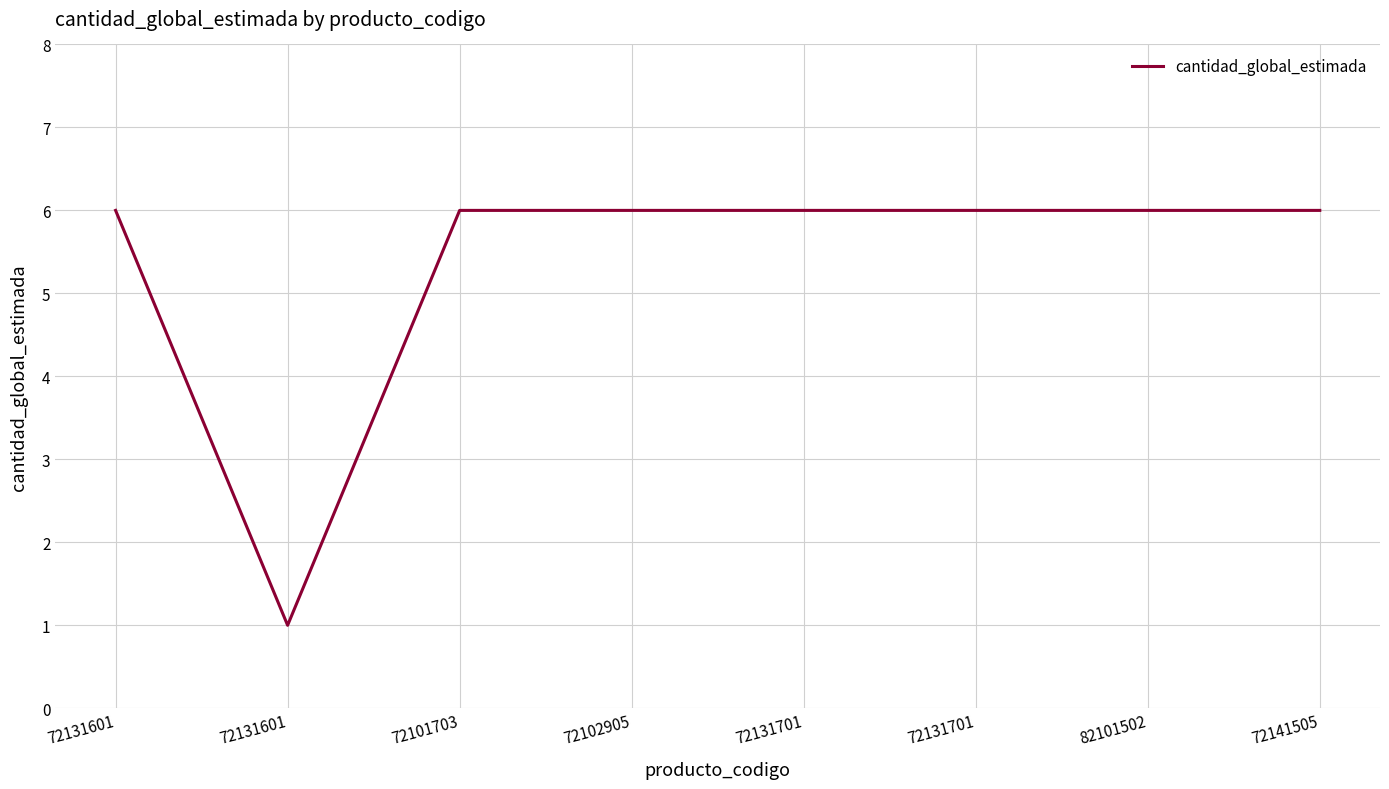

How many series are shown in this chart?

1